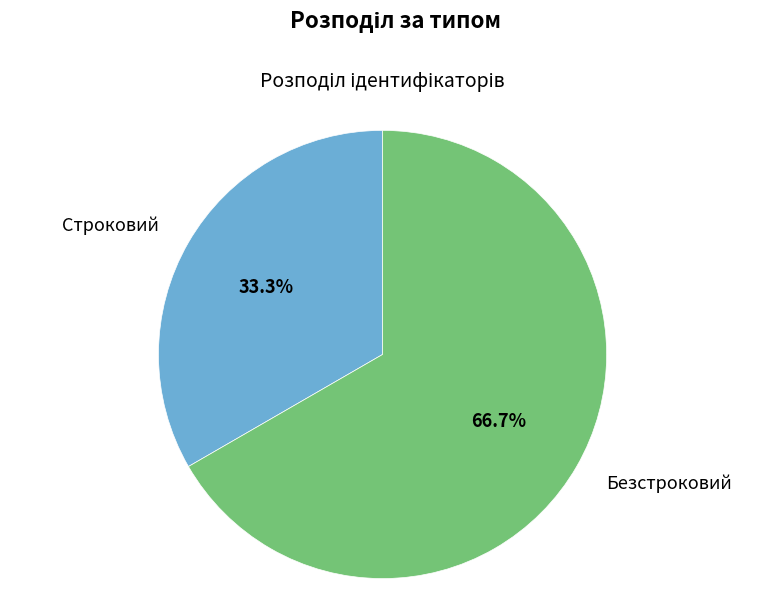

Does Строковий represent more than half of the total?

No